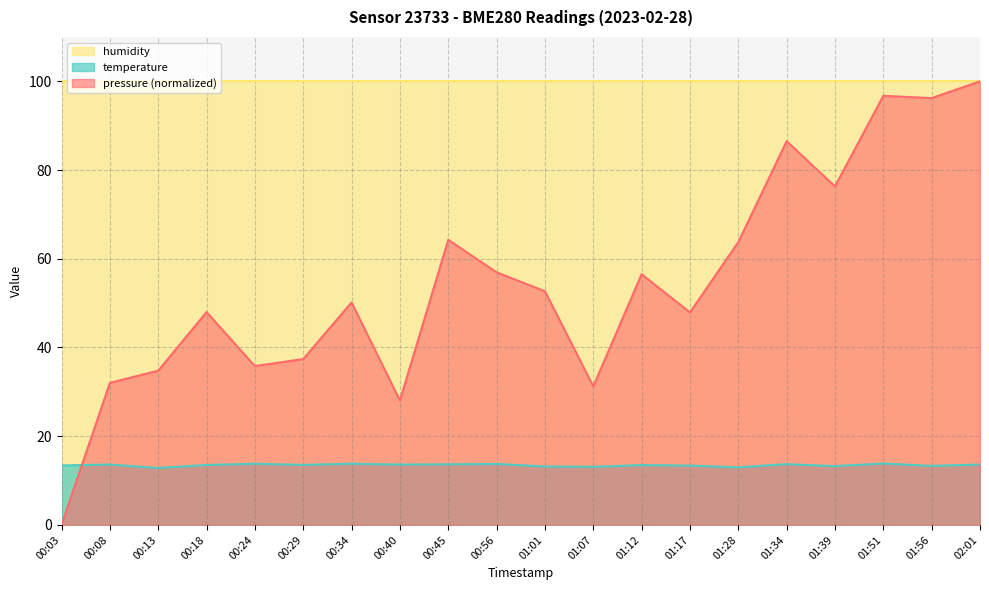

True or false: temperature has a value of 13.3 at 01:56.

True